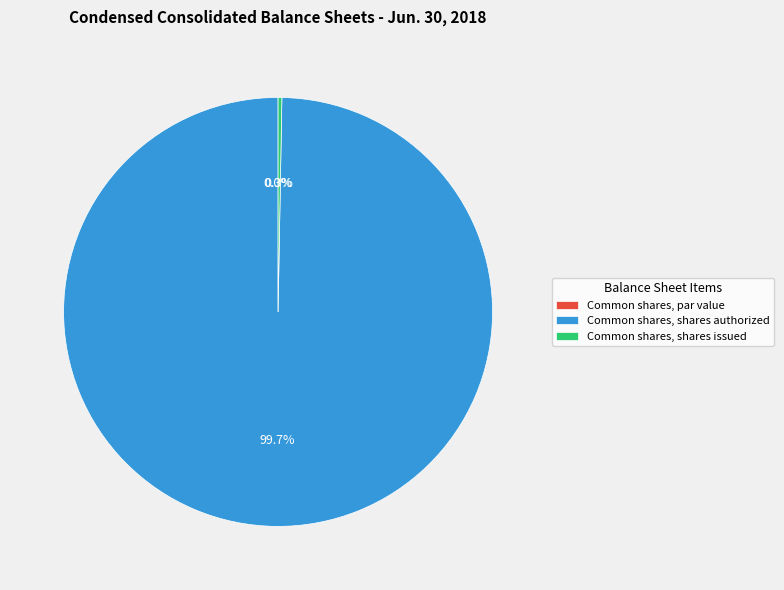

Combined, what portion of the pie is Common shares, shares issued and Common shares, shares authorized?

100.0%